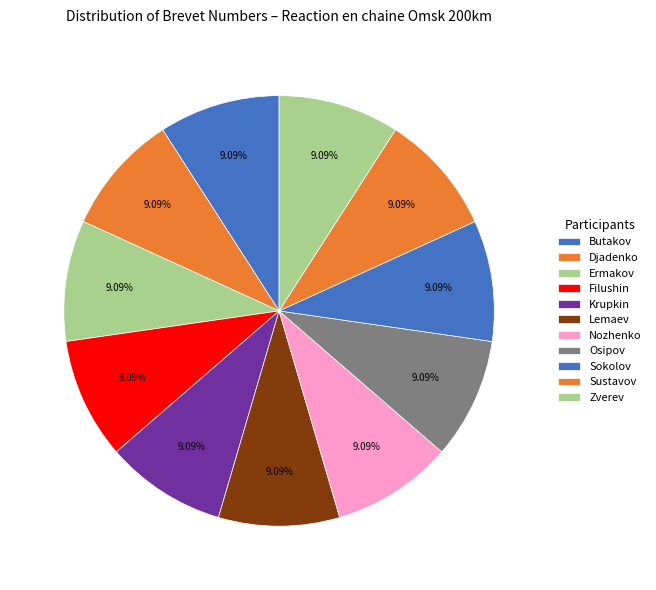

What percentage is NOT represented by Filushin?

90.9%